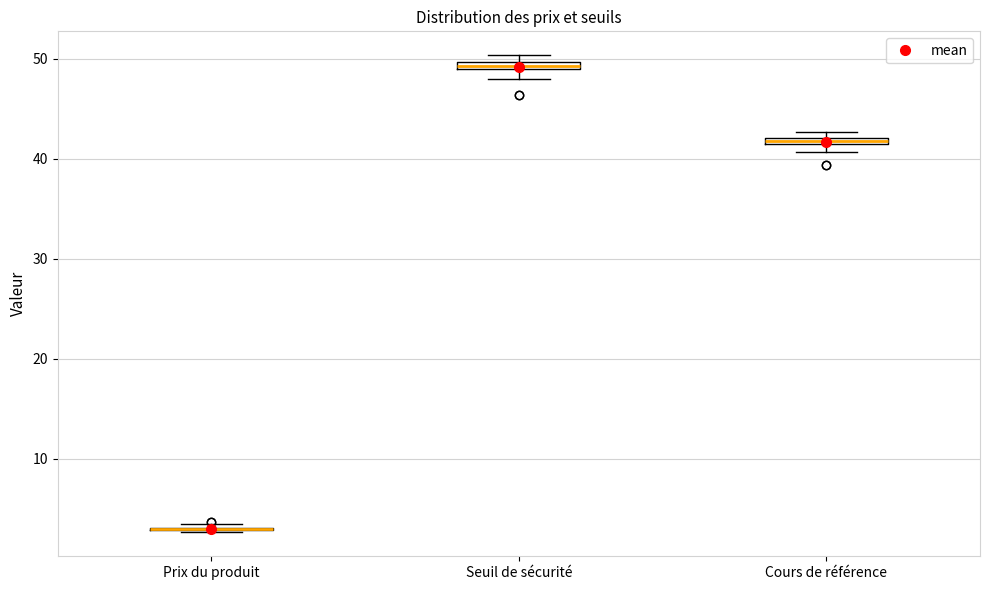

Where is the upper edge of the box for Cours de référence on the y-axis? The values are not printed on the chart, so give them approximately, as read against the axis.

42